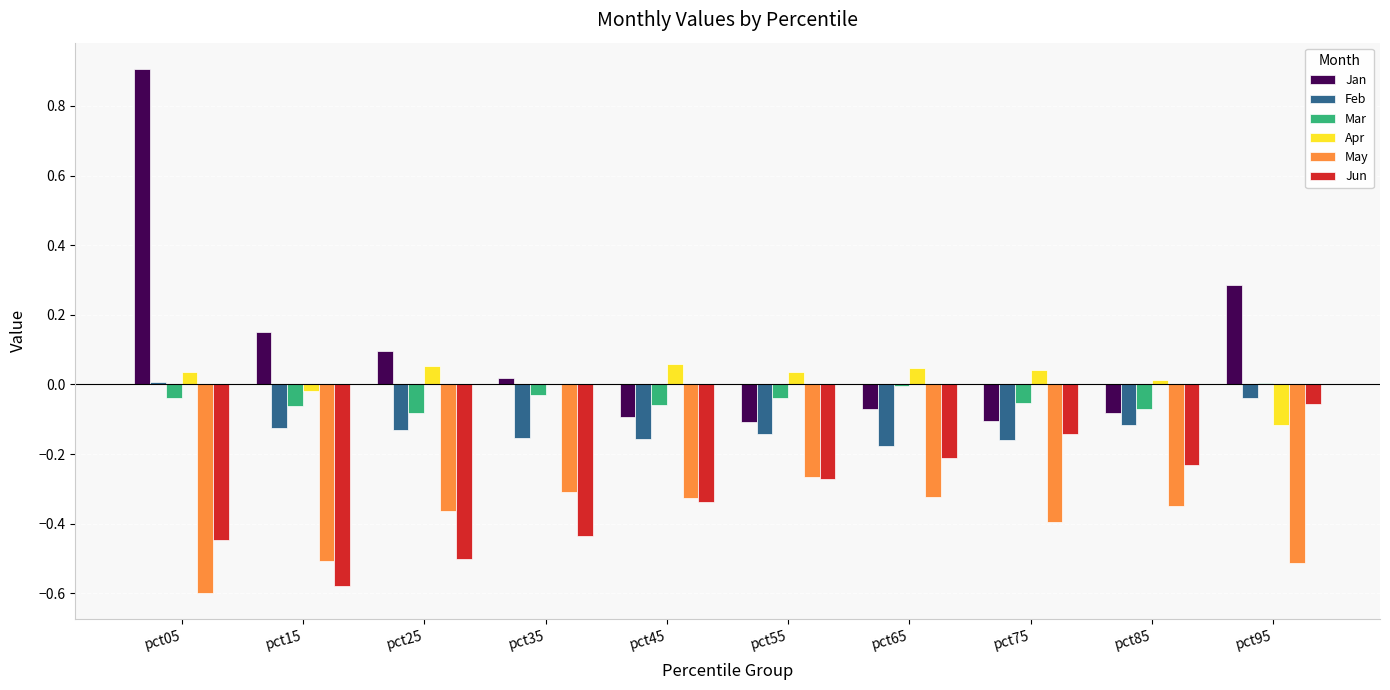

How many data points in Feb are above 0?

1